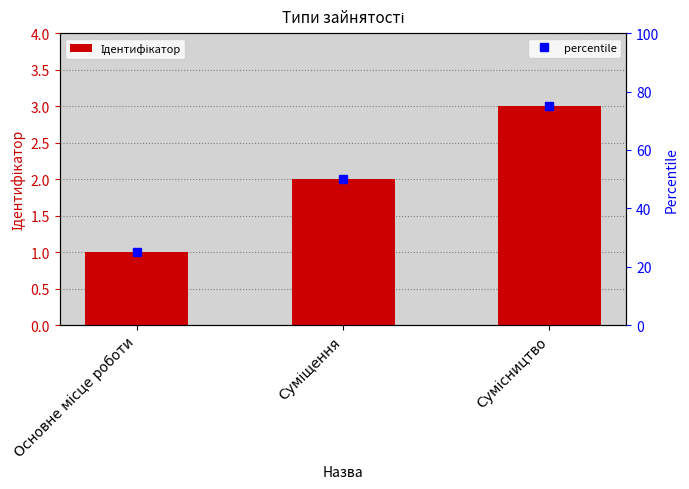

What position from the left is Сумісництво?

3